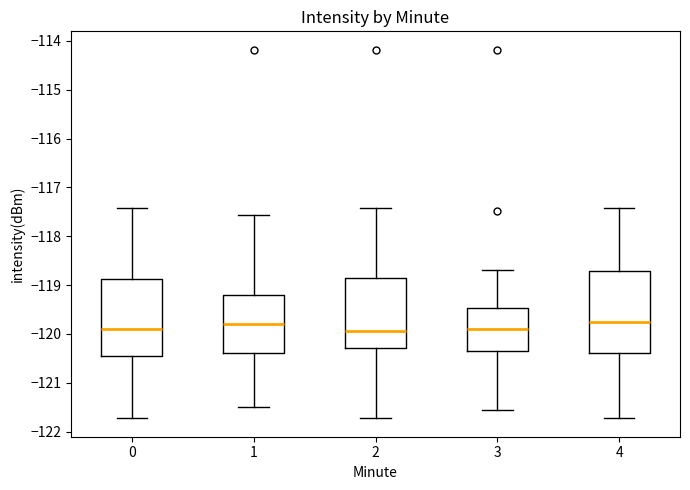

Reading left to right, transcribe this box plot: for each box, give where its median line is, the range the box spans, and where its two whiskers end, as read against the y-axis. The values are not printed on the chart, so give them approximately, as read against the axis.

0: median -119.9, box -120.5 to -118.9, whiskers -121.7 to -117.4
1: median -119.8, box -120.4 to -119.2, whiskers -121.5 to -117.6
2: median -119.9, box -120.3 to -118.9, whiskers -121.7 to -117.4
3: median -119.9, box -120.3 to -119.5, whiskers -121.6 to -118.7
4: median -119.7, box -120.4 to -118.7, whiskers -121.7 to -117.4